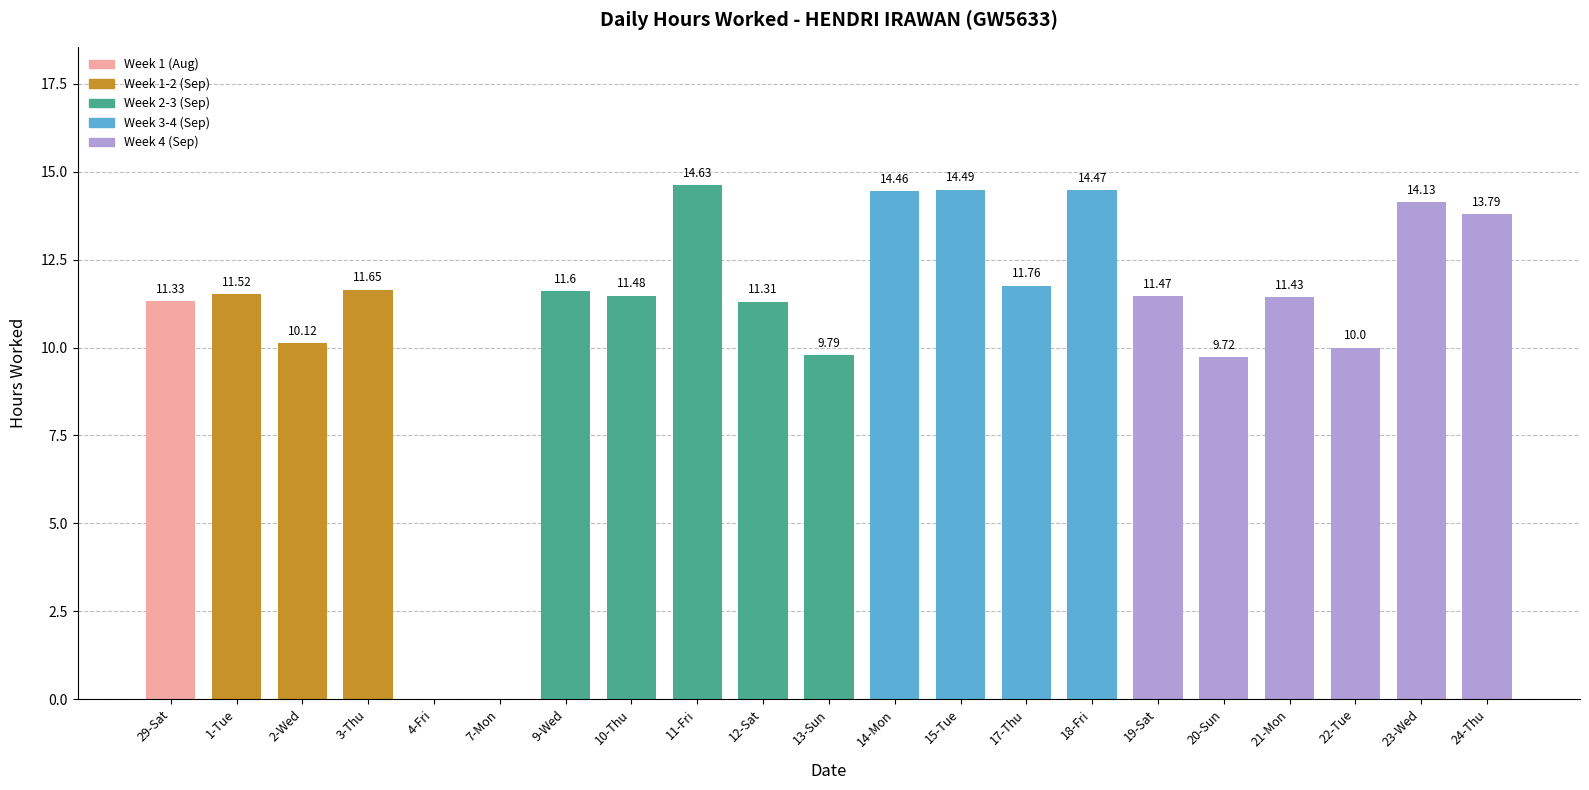

What value does the data have at 12-Sat?

11.3